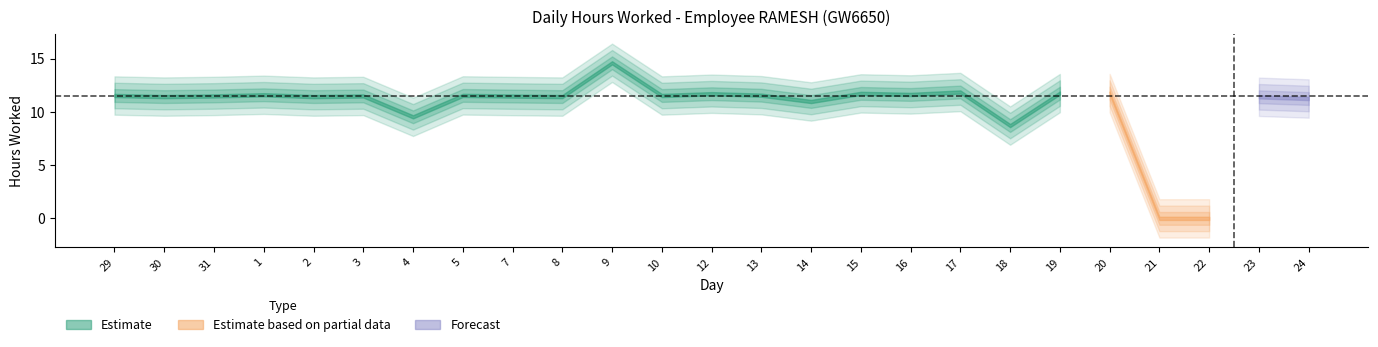

How many data points are less than 11?

5